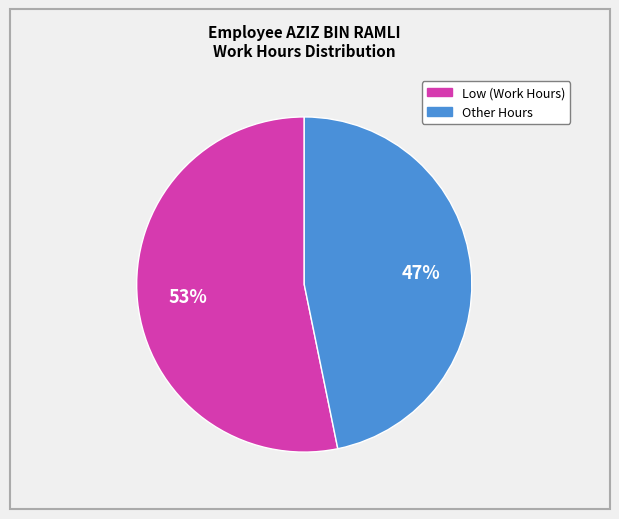

Is there any slice that represents more than half of the pie?

Yes